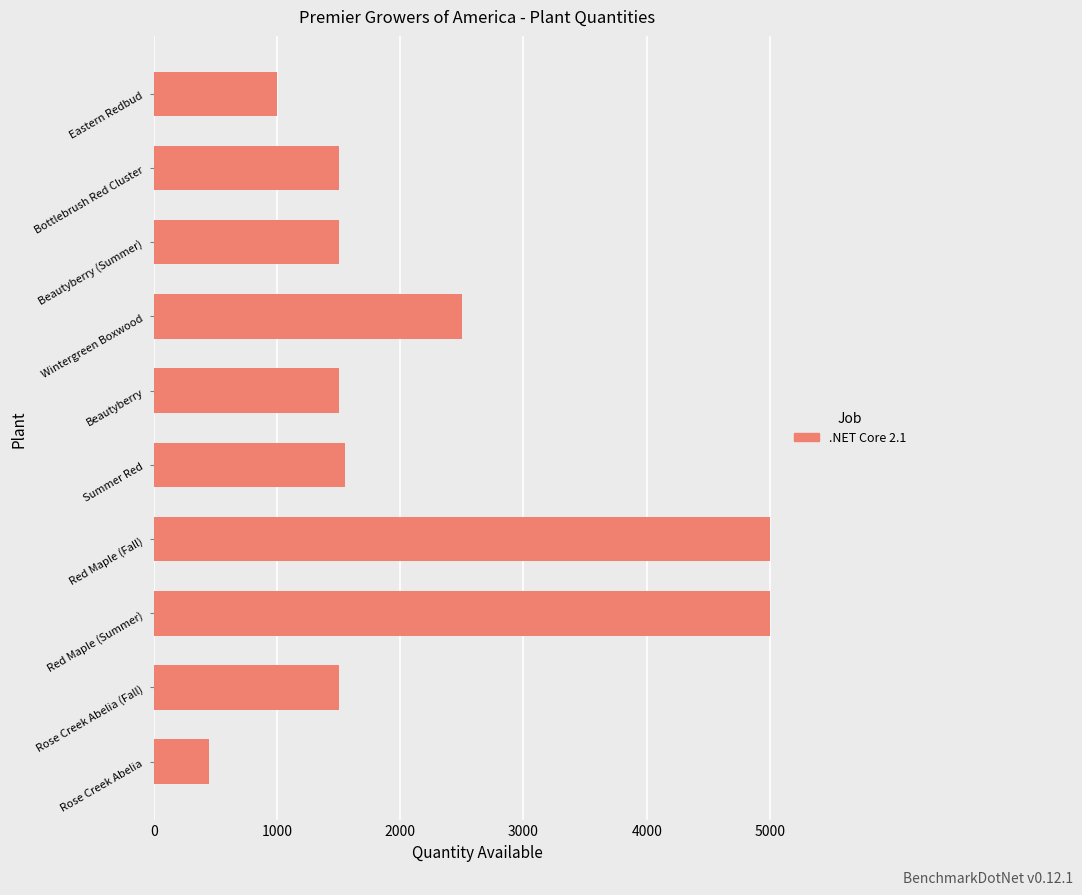

Reading bottom to top, extract all data points from this chart.

Rose Creek Abelia=450	Rose Creek Abelia (Fall)=1500	Red Maple (Summer)=5000	Red Maple (Fall)=5000	Summer Red=1550	Beautyberry=1500	Wintergreen Boxwood=2500	Beautyberry (Summer)=1500	Bottlebrush Red Cluster=1500	Eastern Redbud=1000